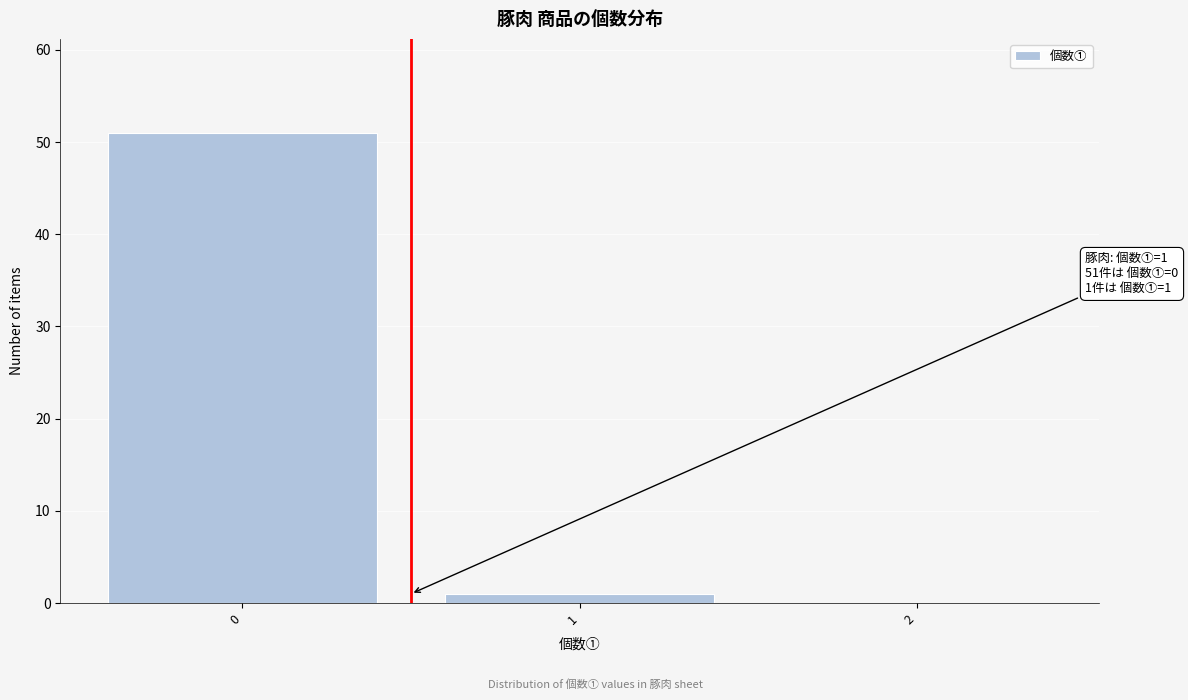

Reading left to right, list all the values displayed in this chart.

0=51	1=1	2=0